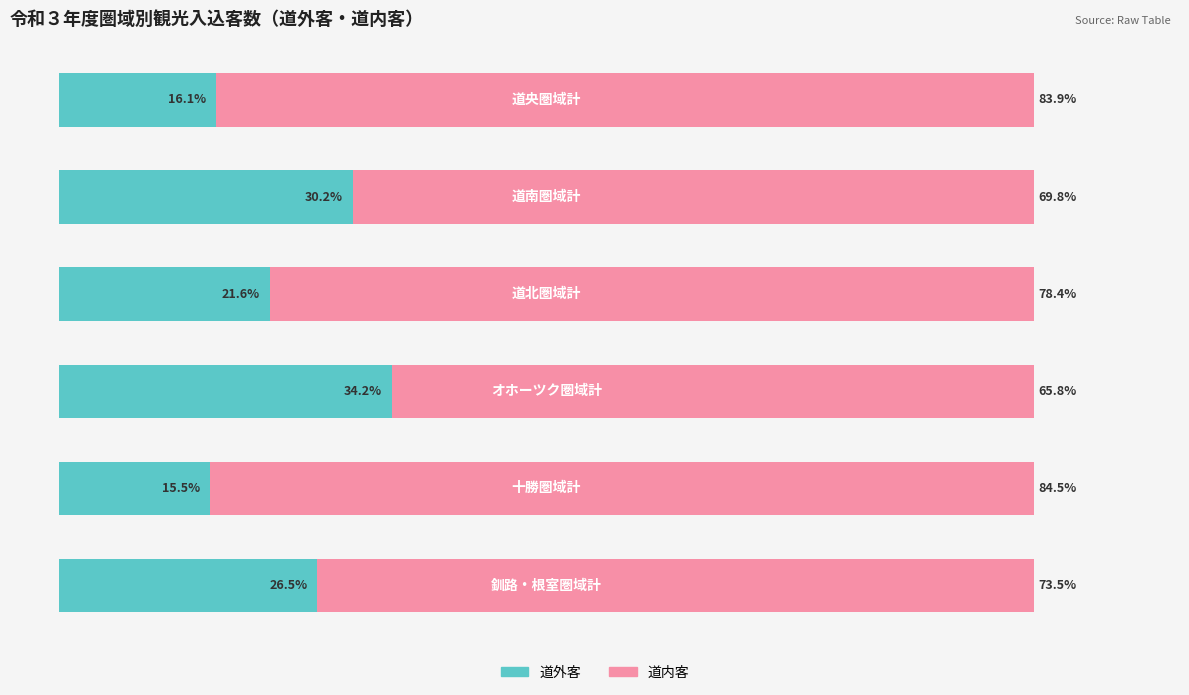

List the labels in order of 道外客 value, largest first.

3, 1, 5, 2, 0, 4